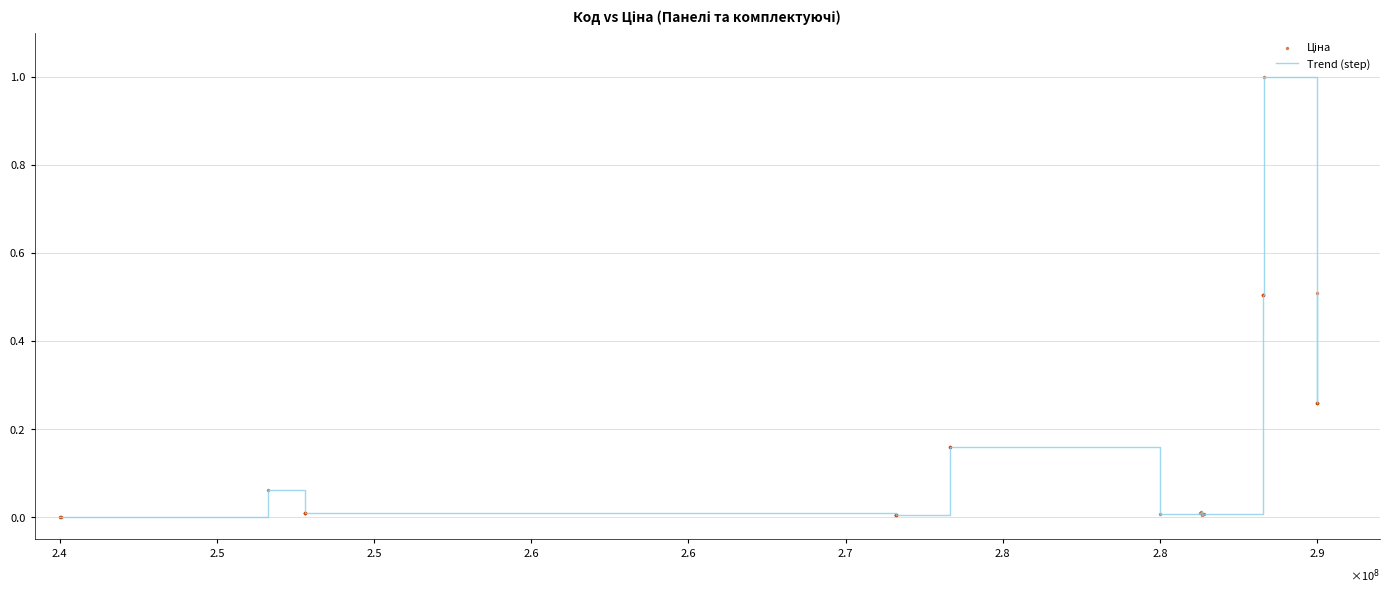

What is the difference between the maximum and minimum values?

1.0